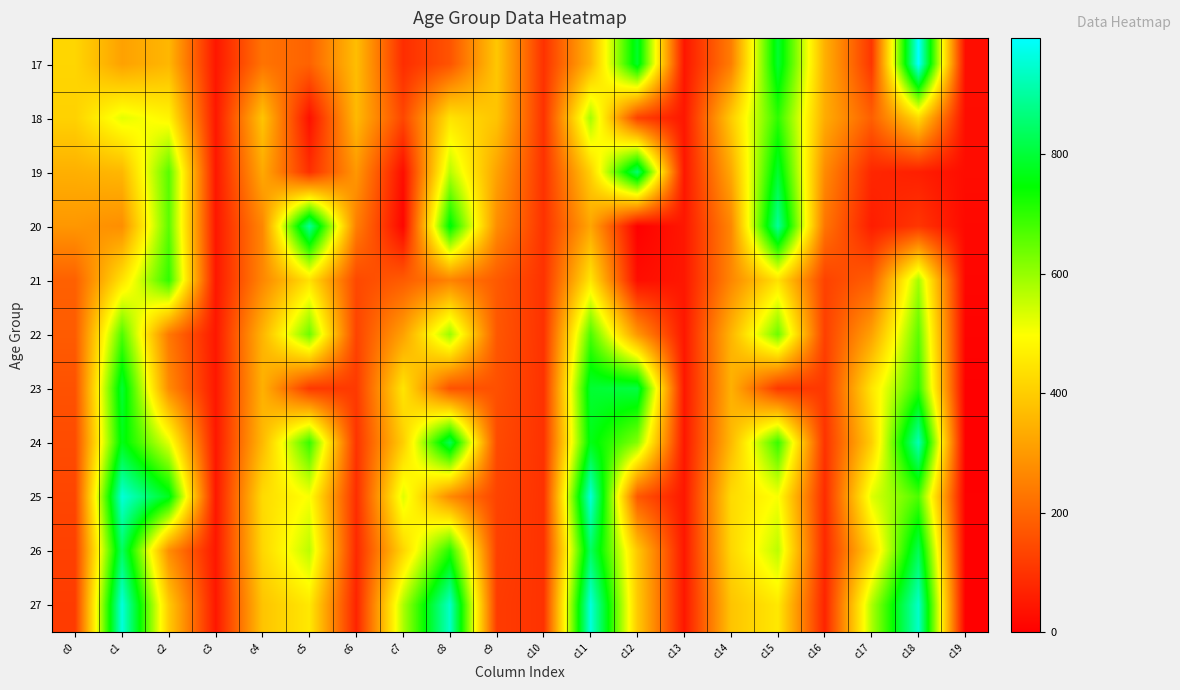

Rank the series by their maximum value, from lowest to highest.

22, 21, 18, 23, 26, 19, 20, 24, 25, 27, 17